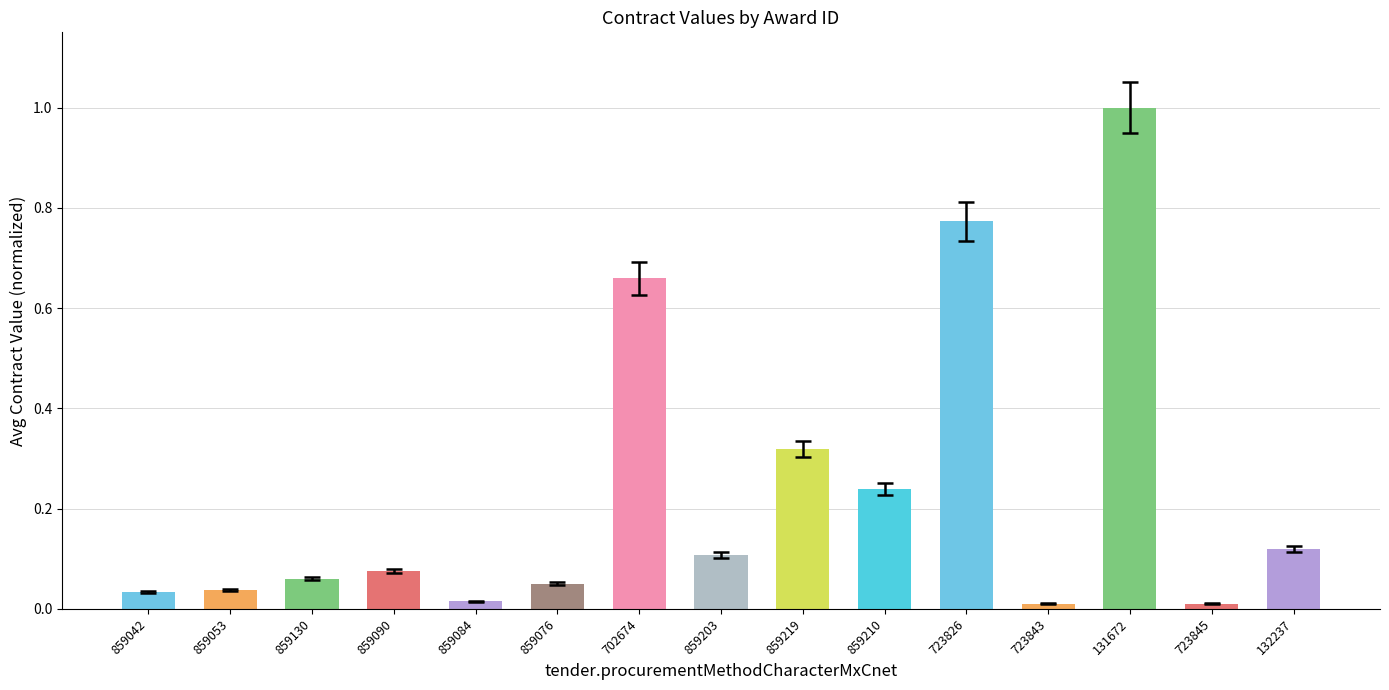

At which category does the chart reach its peak across all series?

131672